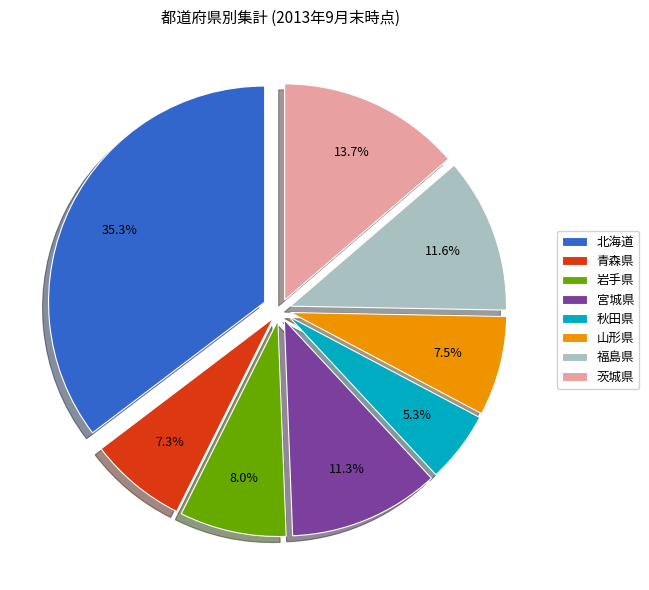

Count the number of slices in the pie.

8